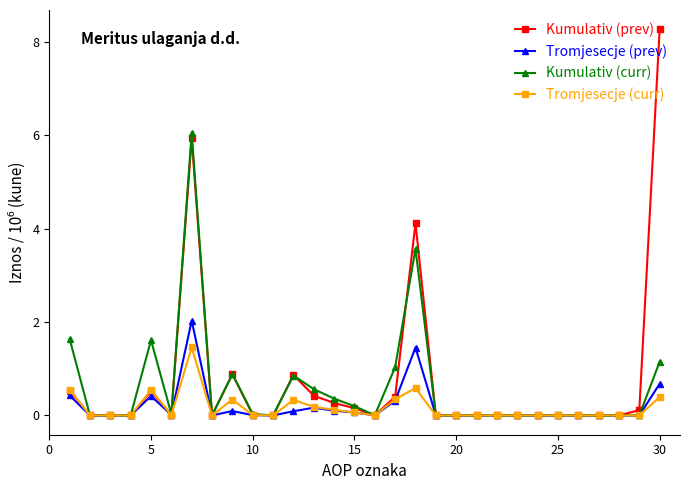

True or false: Kumulativ (prev) has more than 2 points higher than both neighbors.

True